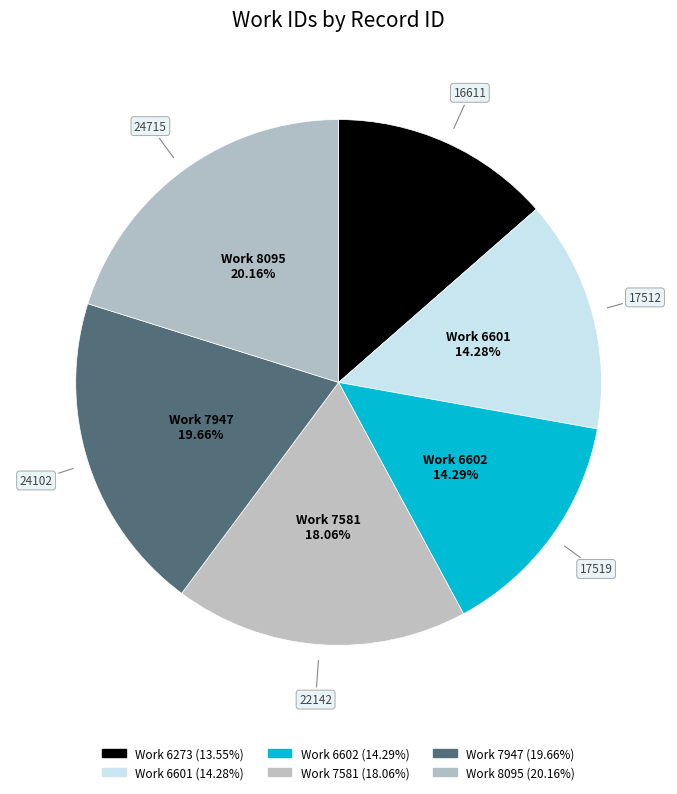

How many segments does this pie chart have?

6